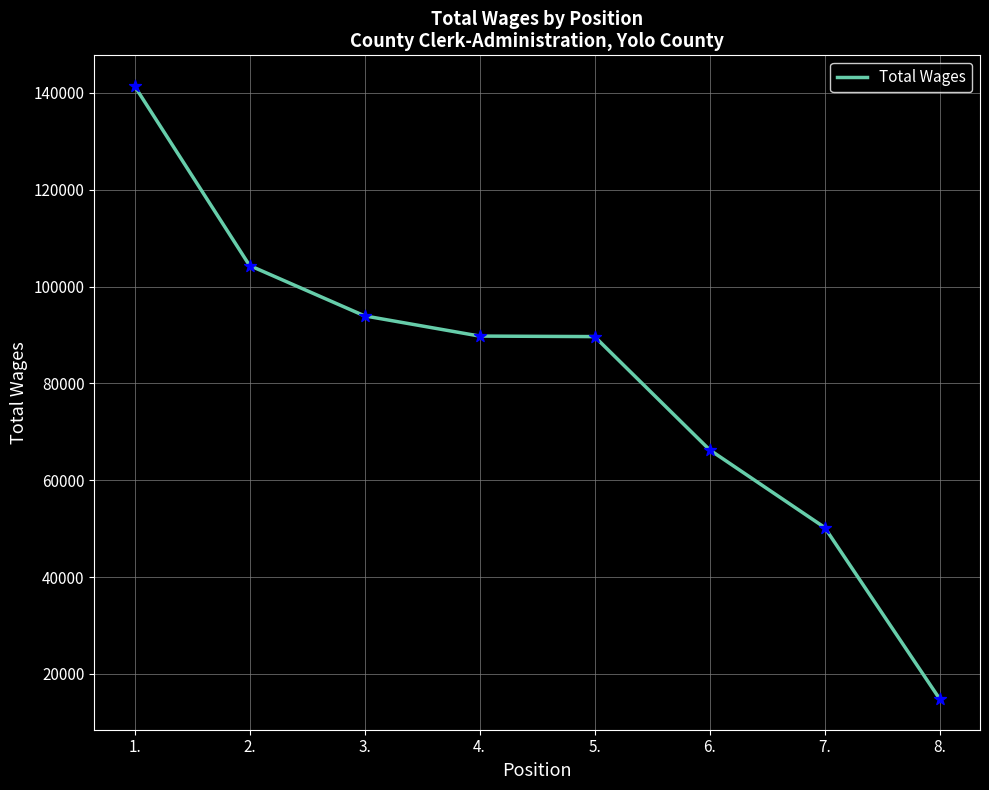

What is the change in value from 4. to 6.?

-23498